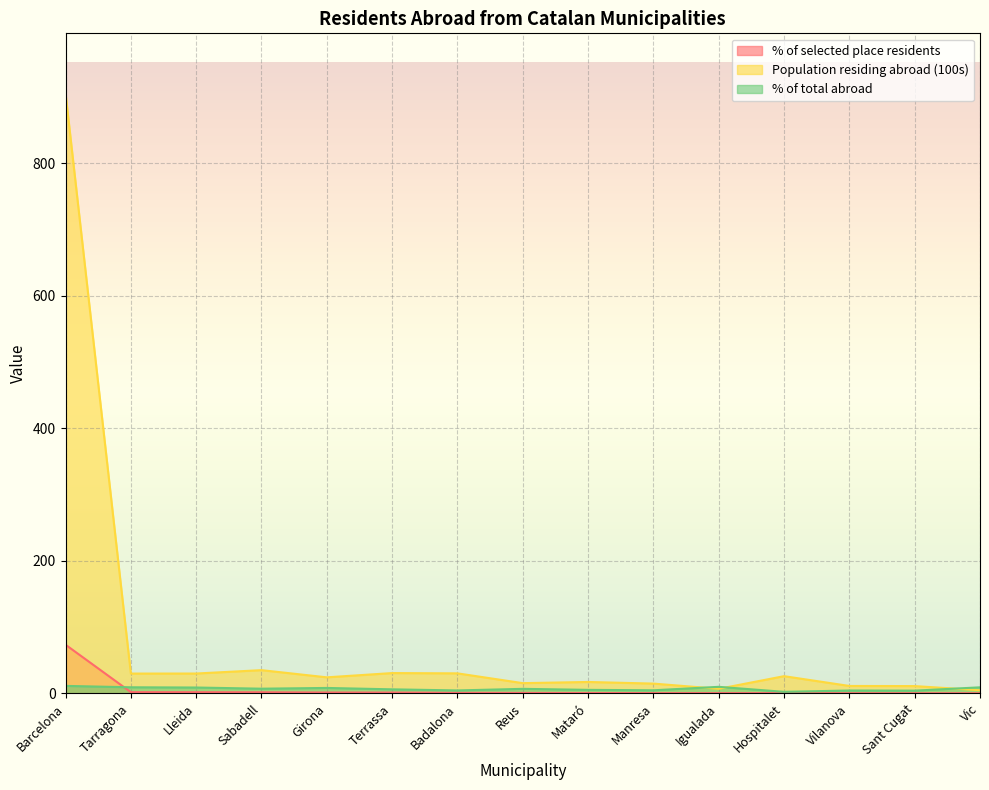

Between Vic and Terrassa, which is larger?

Terrassa